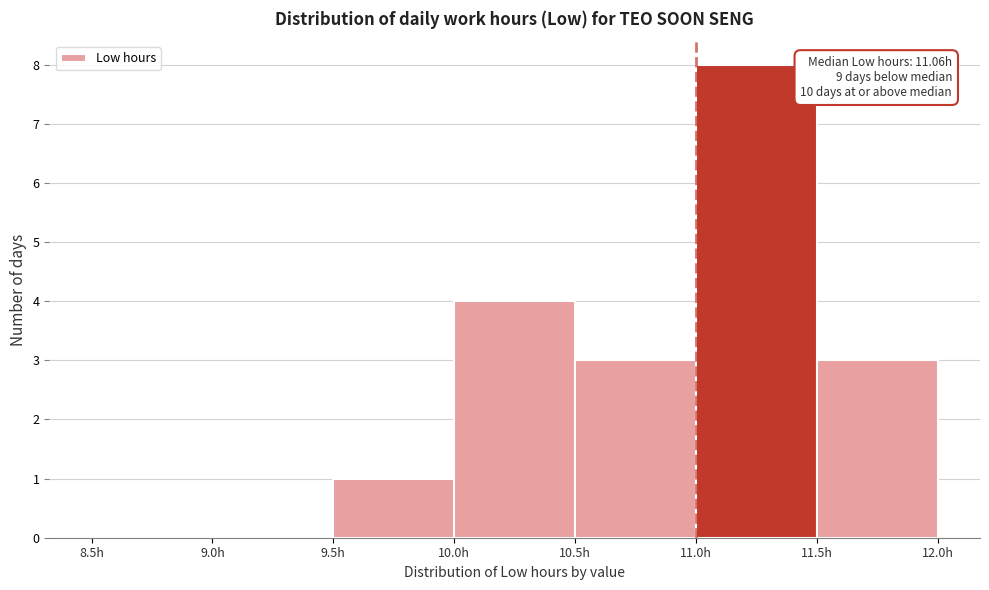

Over which range of the x-axis is the bar tallest?

11.0 to 11.5